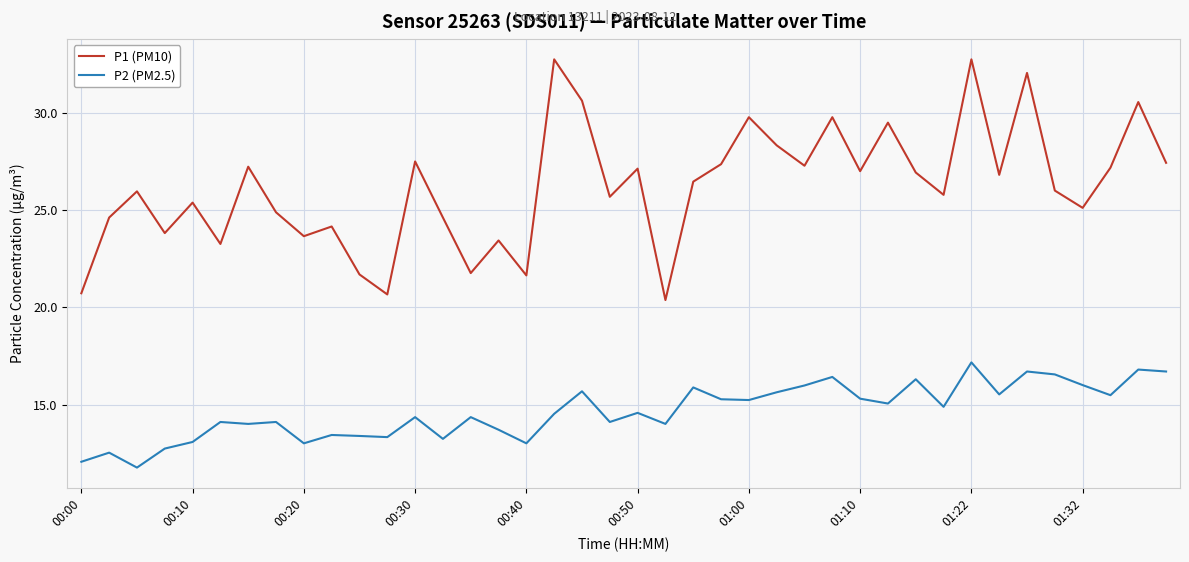

Rank the series by their average value, from highest to lowest.

P1 (PM10), P2 (PM2.5)